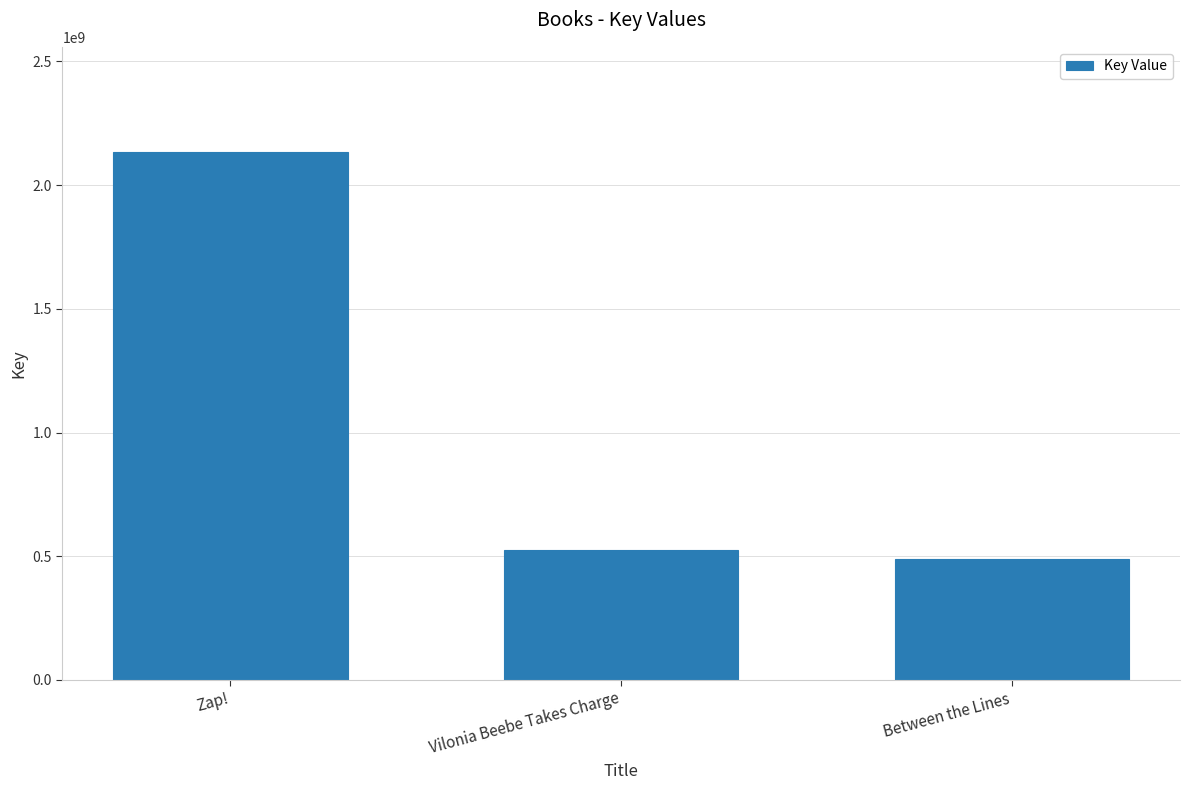

The chart shows a value of 2132392768 at Zap!. True or false?

True